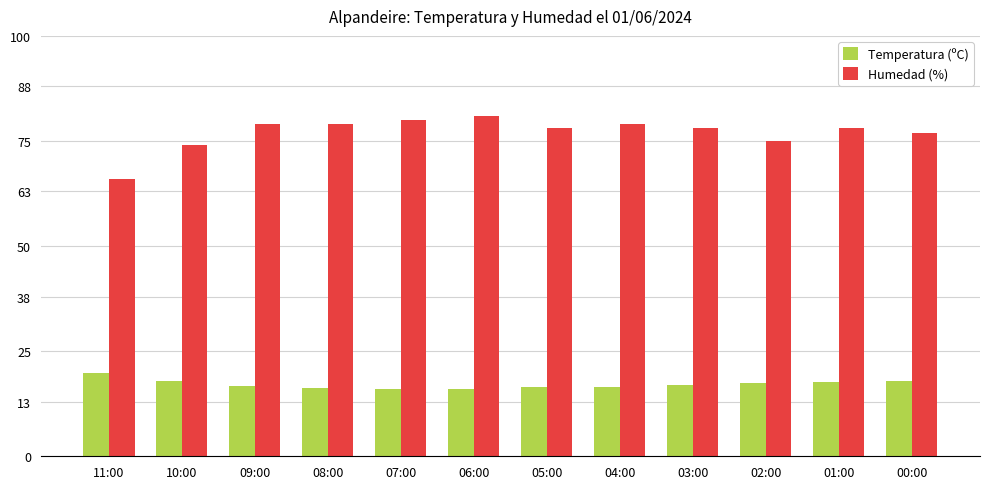

Which series has the widest spread of values?

Humedad (%)